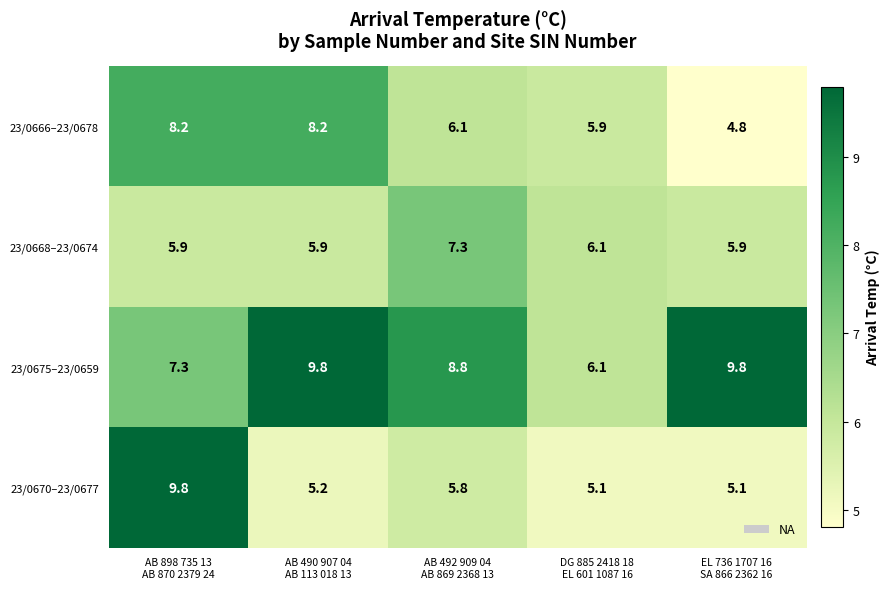

Which series has the largest total across all categories?

23/0675–23/0659